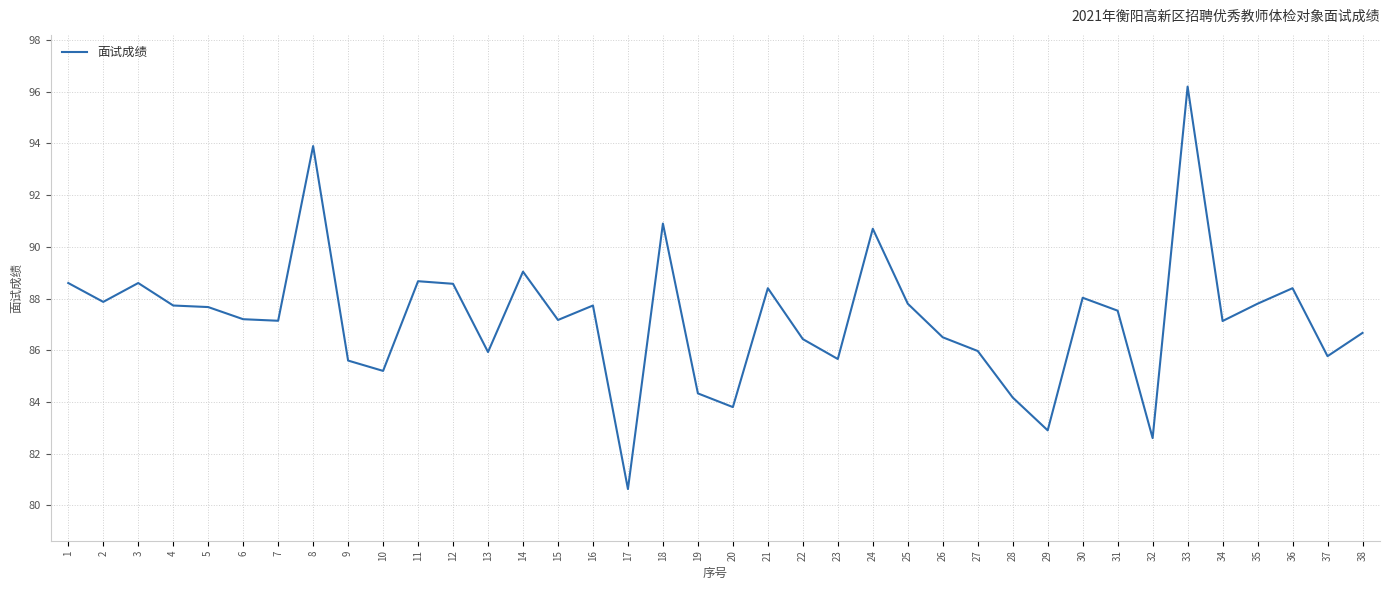

True or false: the data shows 134.3 at 34.

False